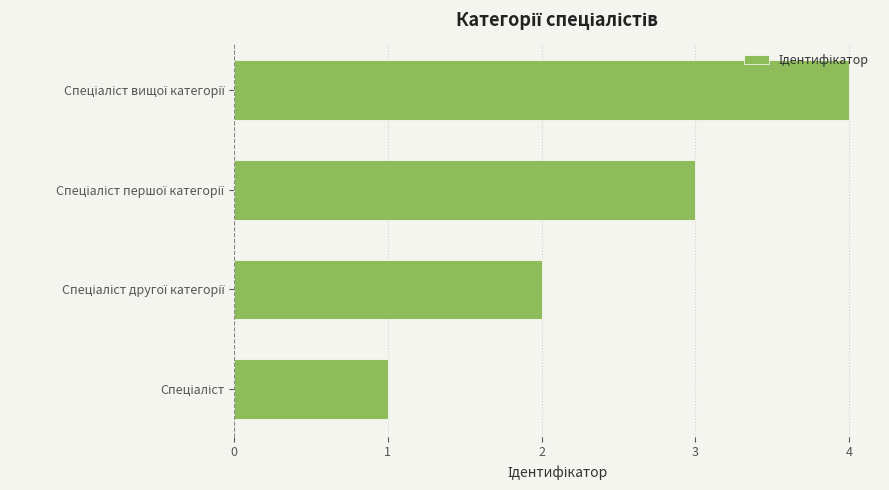

What is the smallest value displayed?

1